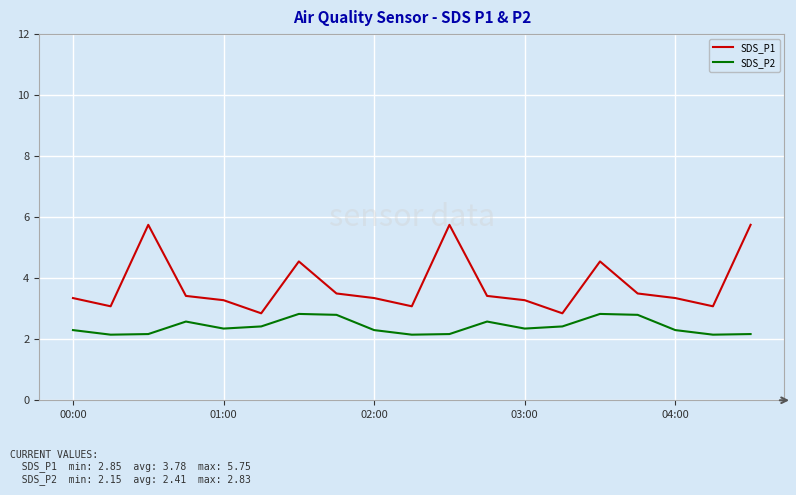

Which series has the widest spread of values?

SDS_P1